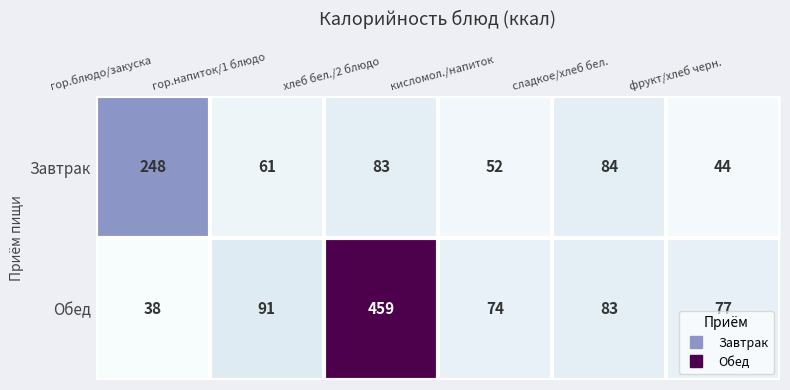

What is the difference between the maximum and second lowest values in the Обед series?

385